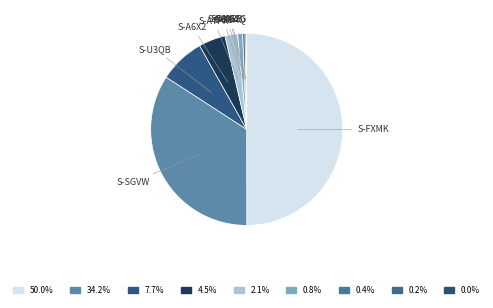

Which category has the biggest portion of the pie?

S-FXMK